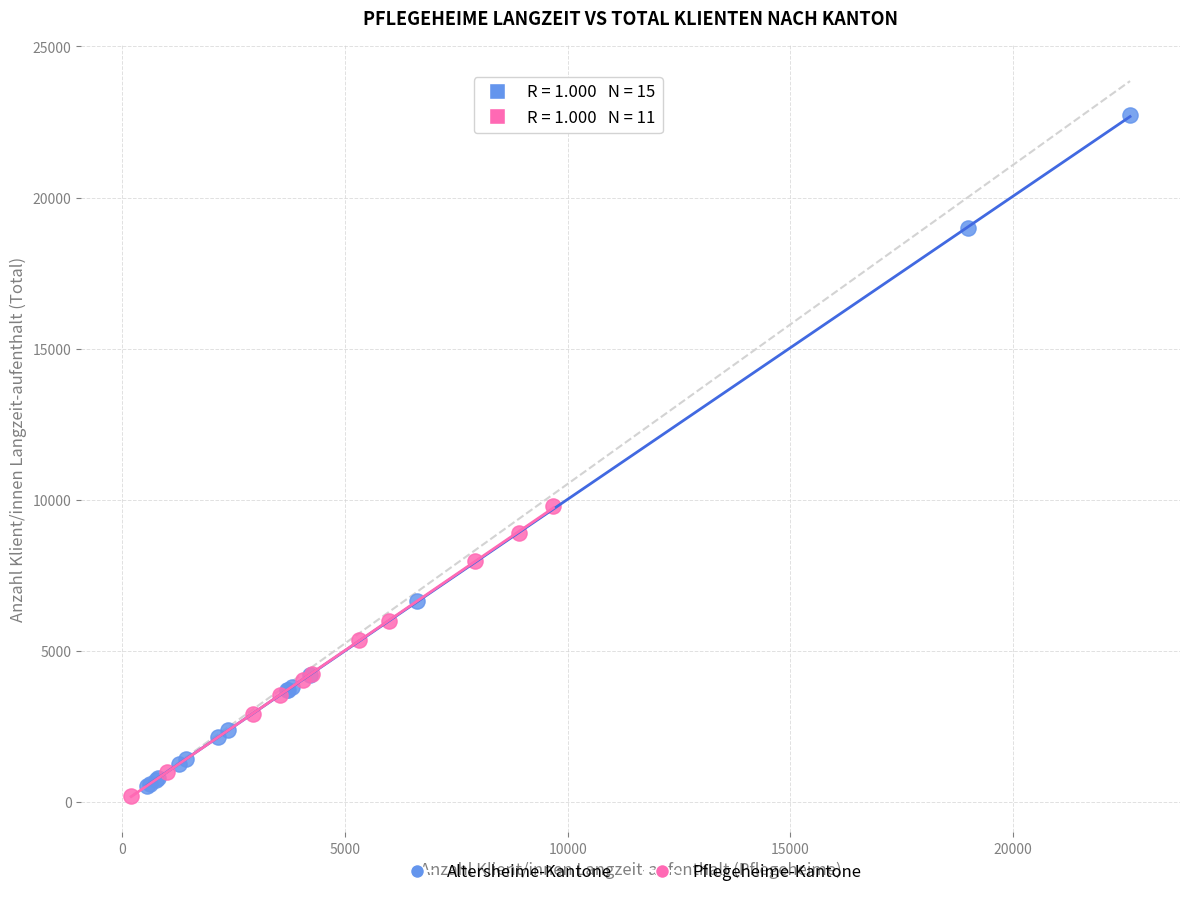

Which series reaches the maximum Y coordinate?

Altersheime-Kantone